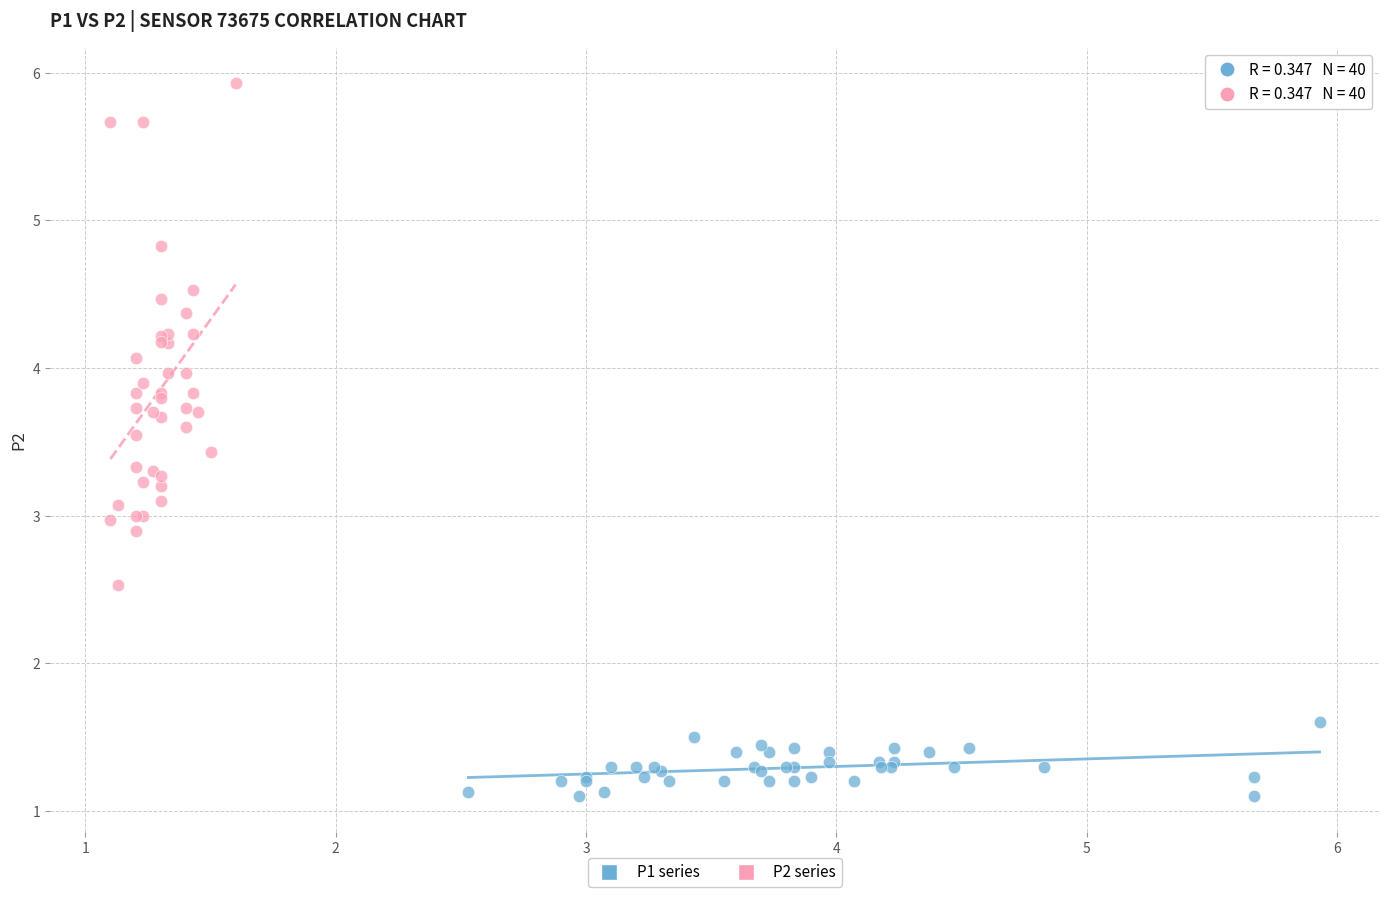

Which series has the widest spread of Y values?

P2 series